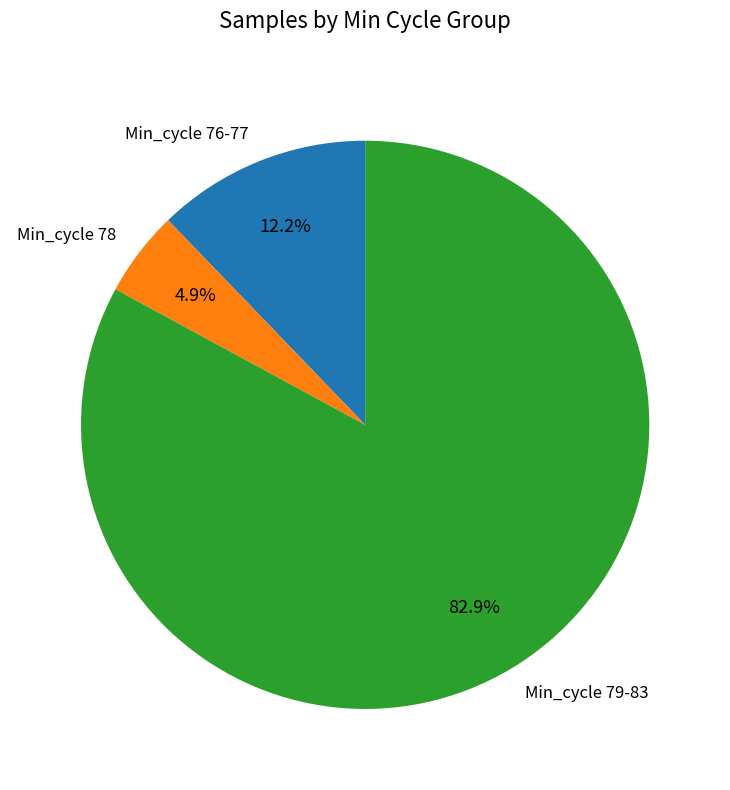

What is the largest slice in the pie chart?

Min_cycle 79-83